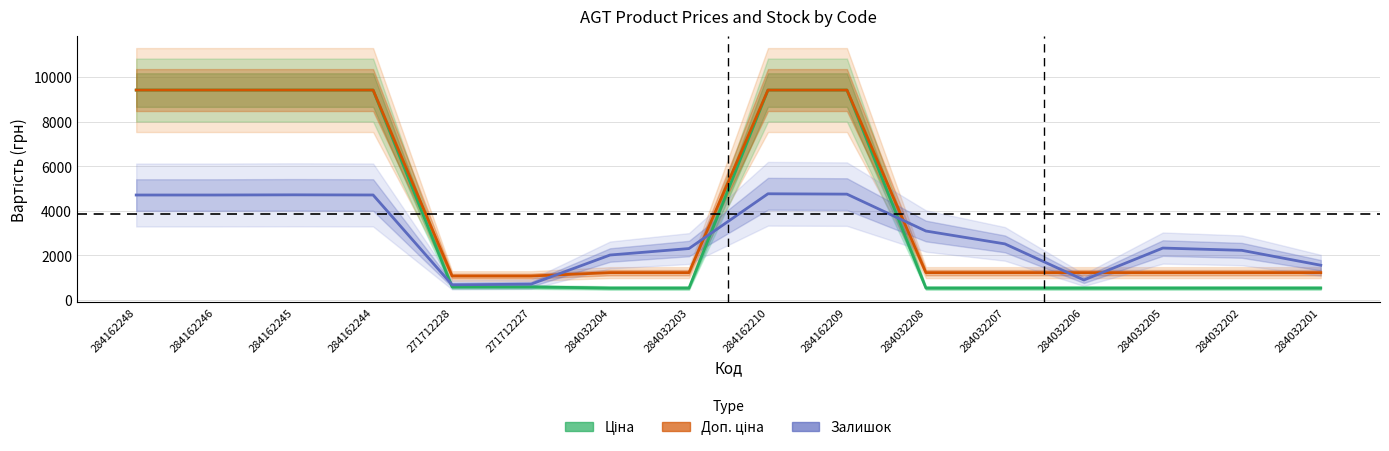

Between 284162245 and 284032205, which series saw the biggest shift?

Ціна